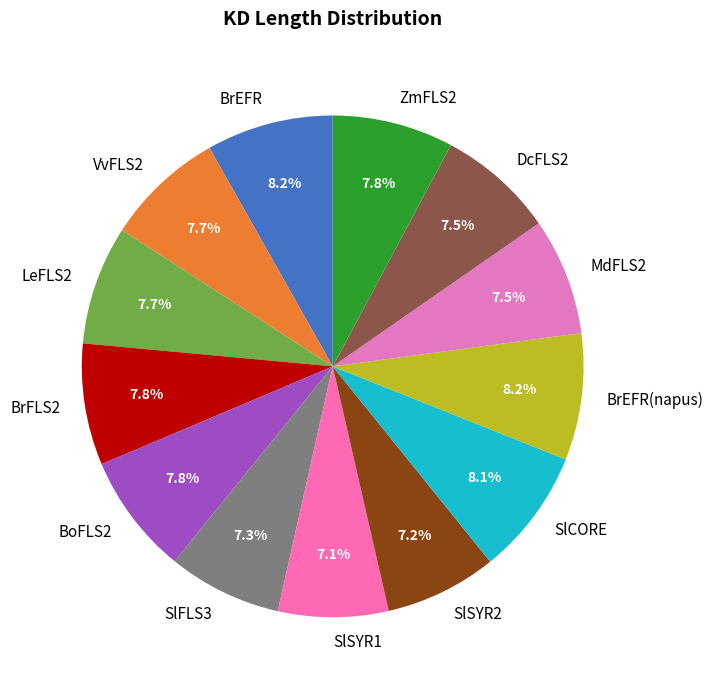

To the nearest percent, what is the combined percentage of BoFLS2 and SlCORE?

16%